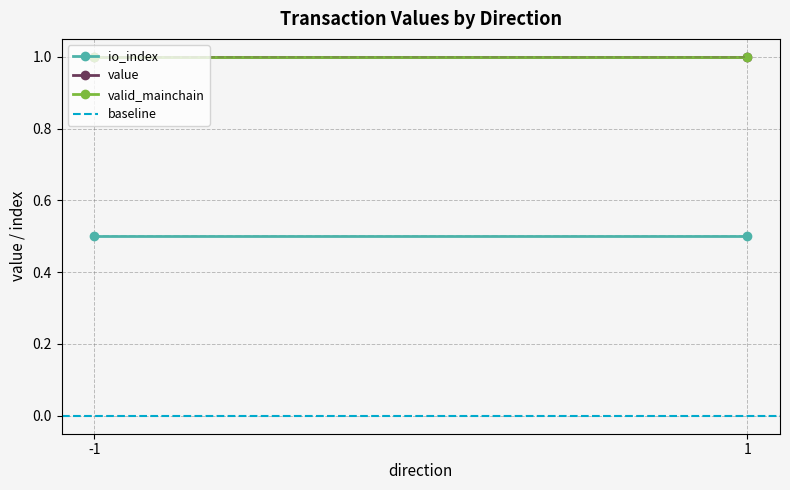

What is the value of the value point at the 2nd from the left?

1.0